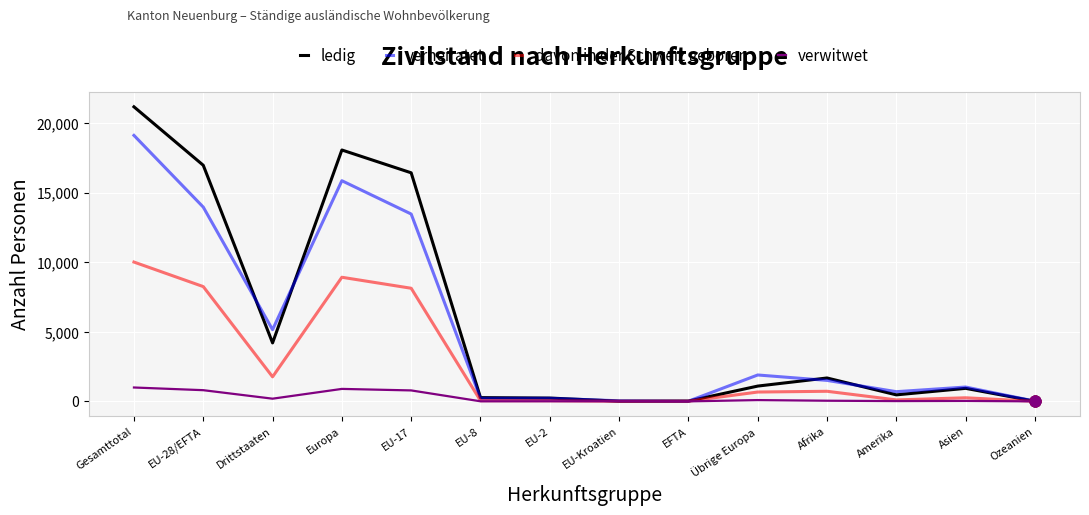

Which series changed the most between Europa and EU-2?

ledig